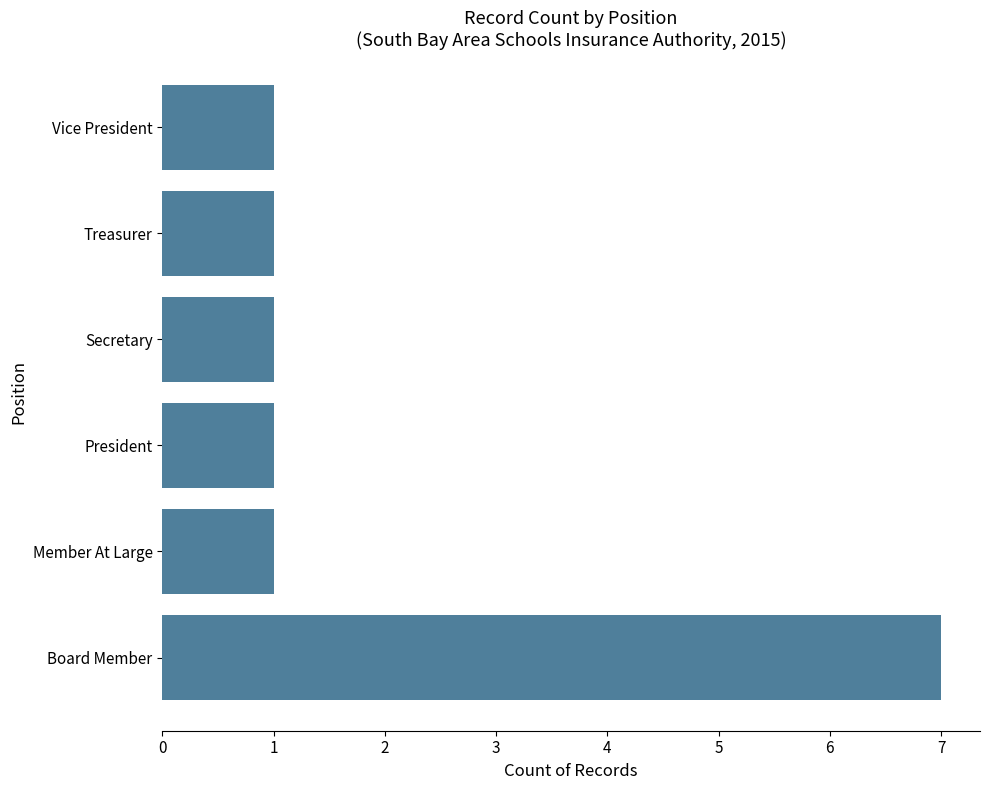

What is the change in value from Board Member to Treasurer?

-6